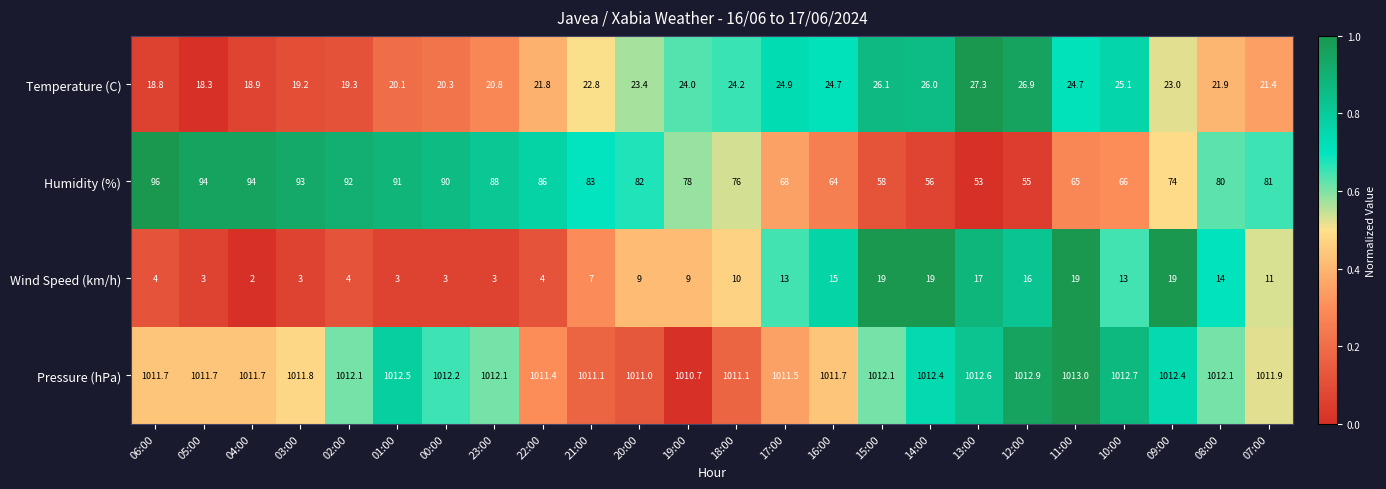

Which category has the lowest value in the Temperature (C) series?

05:00